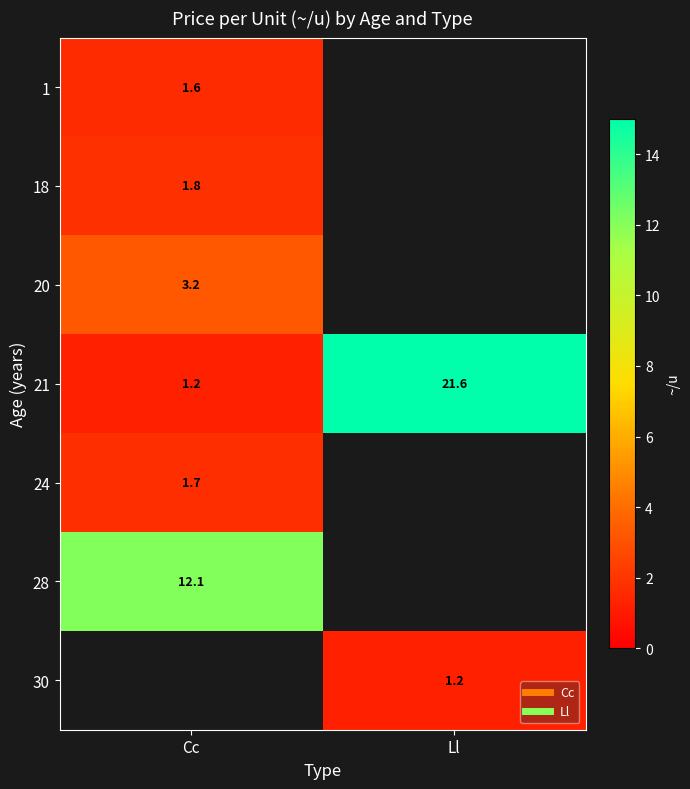

What is the maximum value shown in the chart?

21.6